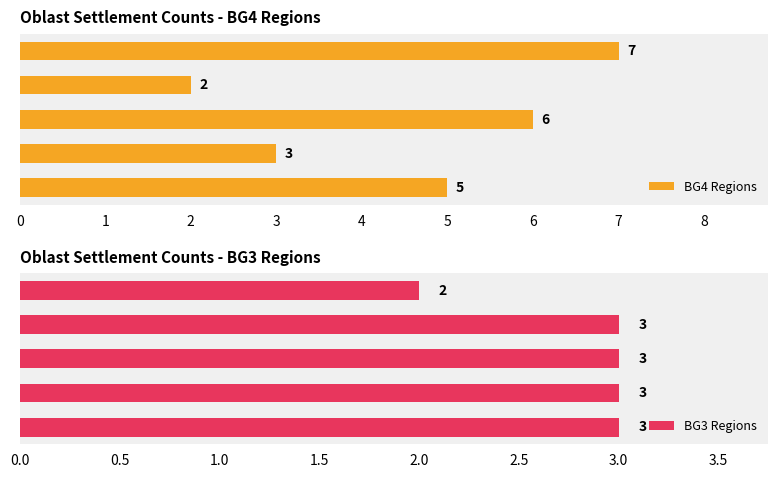

Which series has the widest spread of values?

BG4 Regions